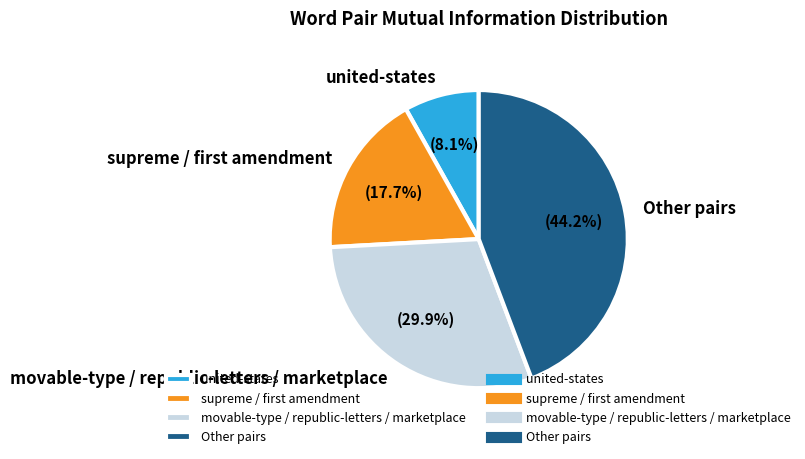

Which has a higher value, movable-type / republic-letters / marketplace or Other pairs?

Other pairs